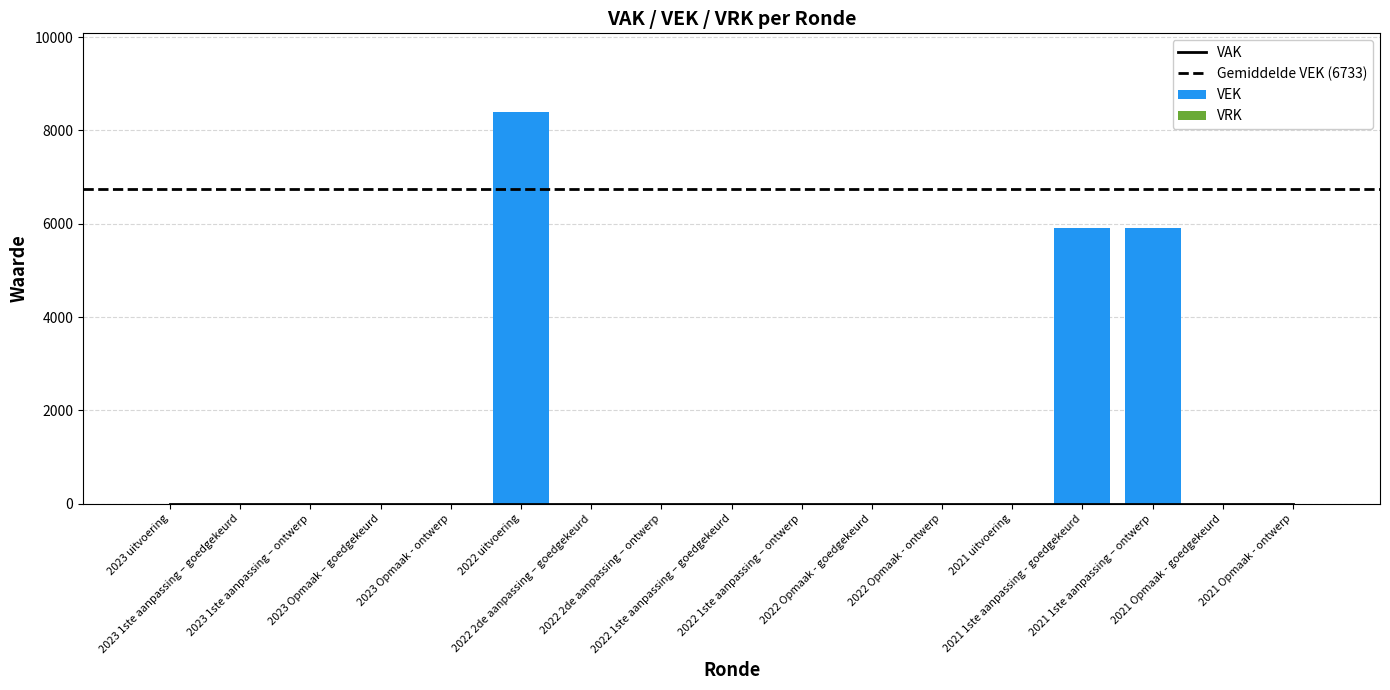

List the labels in order of value, largest first.

2022 uitvoering, 2021 1ste aanpassing - goedgekeurd, 2021 1ste aanpassing – ontwerp, 2023 uitvoering, 2023 1ste aanpassing – goedgekeurd, 2023 1ste aanpassing – ontwerp, 2023 Opmaak – goedgekeurd, 2023 Opmaak - ontwerp, 2022 2de aanpassing – goedgekeurd, 2022 2de aanpassing – ontwerp, 2022 1ste aanpassing – goedgekeurd, 2022 1ste aanpassing – ontwerp, 2022 Opmaak - goedgekeurd, 2022 Opmaak - ontwerp, 2021 uitvoering, 2021 Opmaak - goedgekeurd, 2021 Opmaak - ontwerp